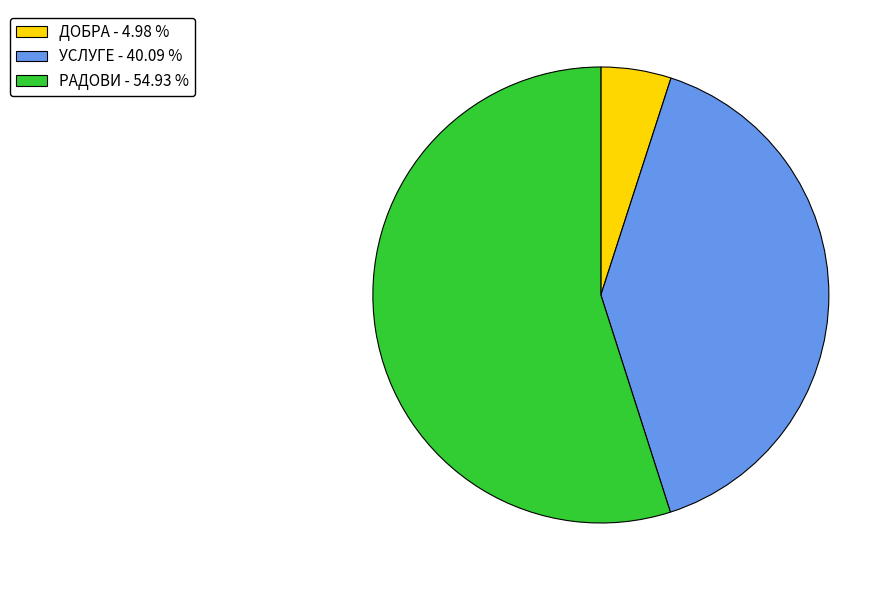

The ДОБРА slice represents 12% of the pie. True or false?

False